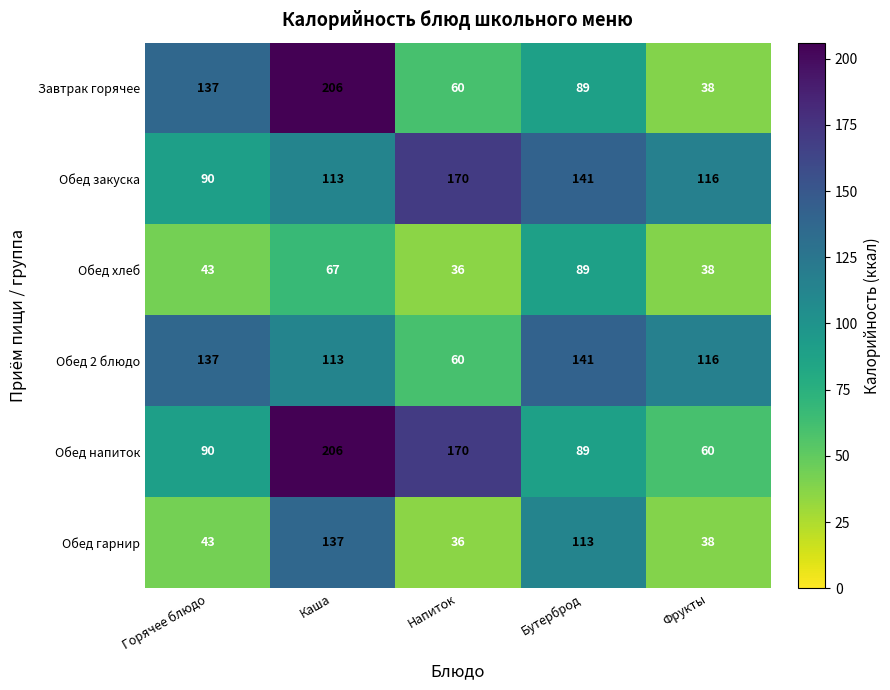

What is the difference between the maximum and minimum values in the Обед закуска series?

80